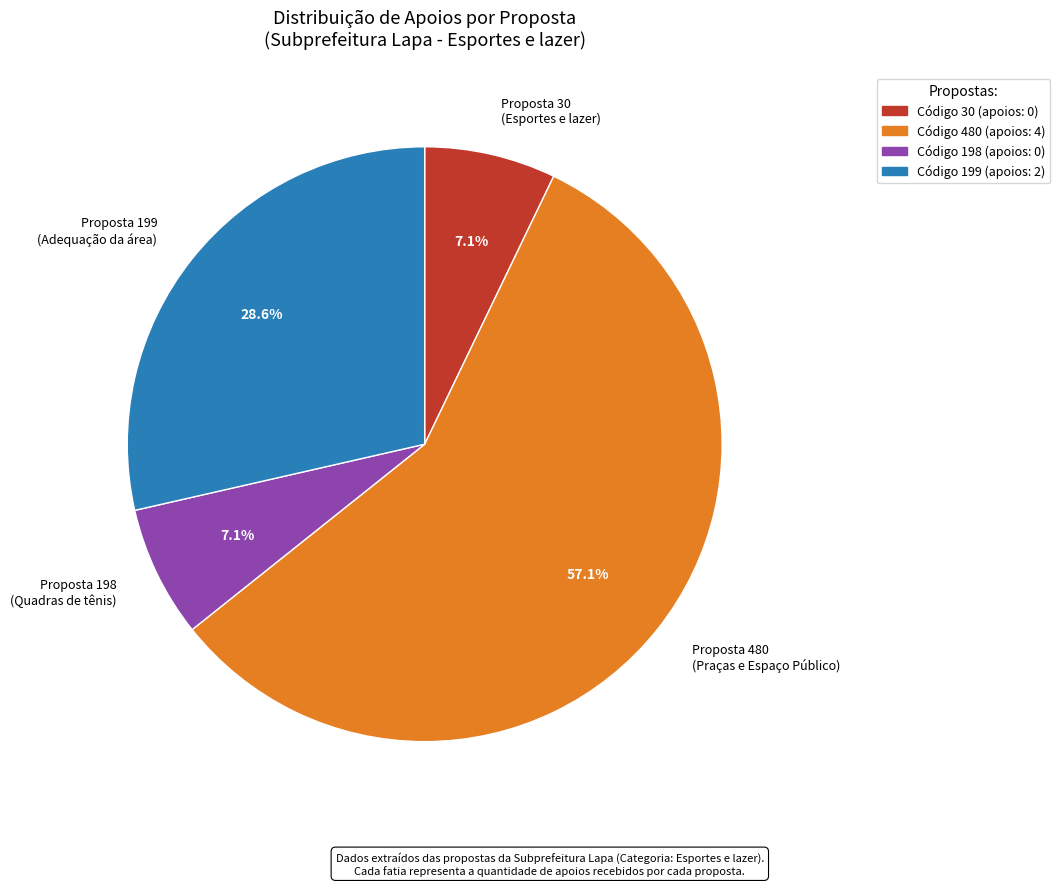

Combined, do Proposta 199 (Adequação da área) and Proposta 480 (Praças e Espaço Público) account for over 50%?

Yes